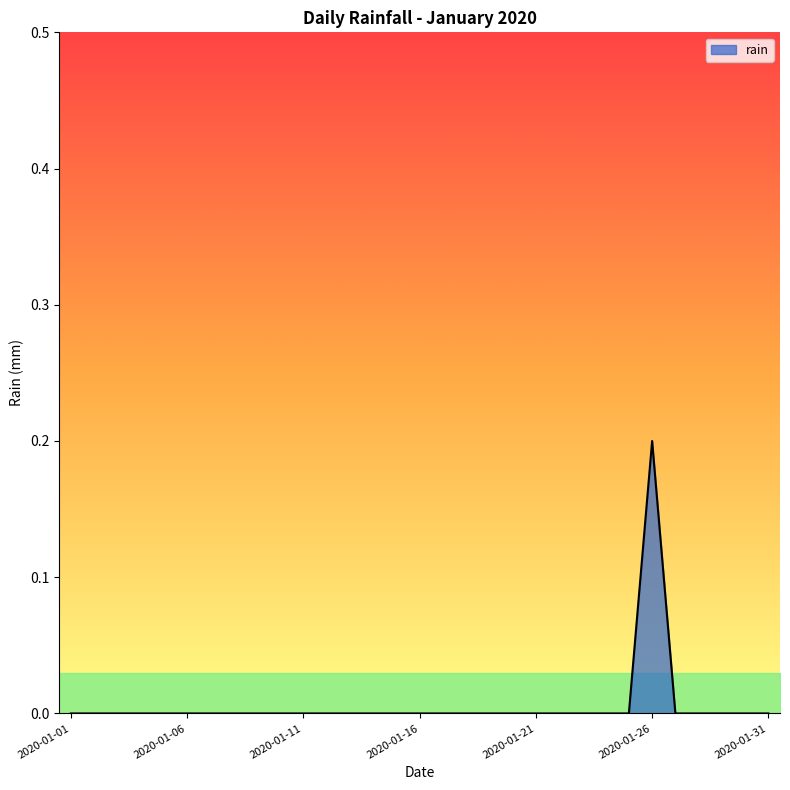

True or false: there are more than 0 points higher than both neighbors.

True